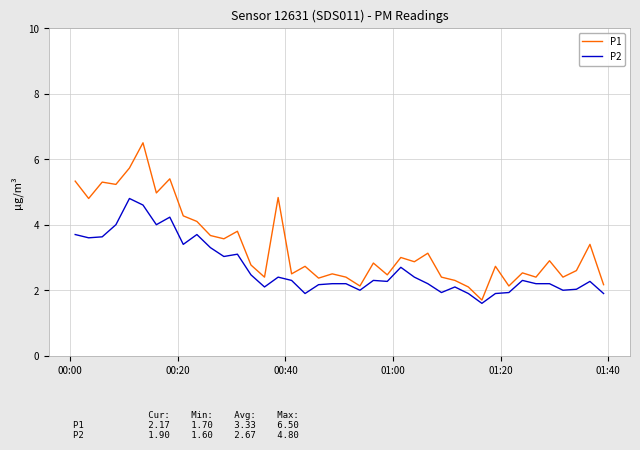

How many values in the P1 series exceed 2?

39